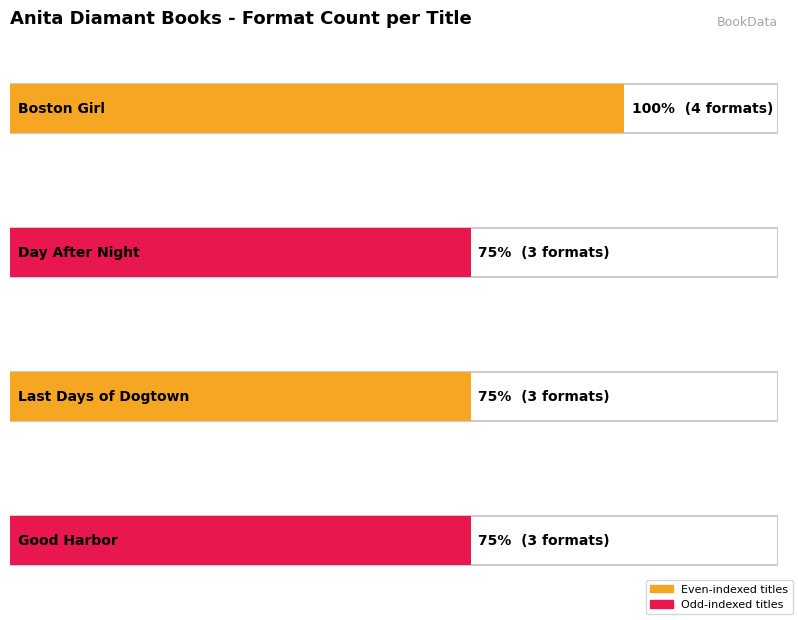

Is it true that the value at Boston Girl is 2?

False